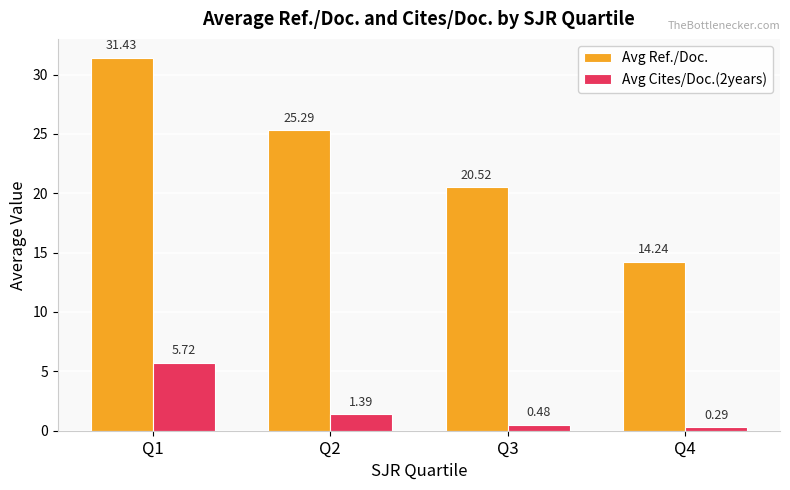

Which series changed the most between Q1 and Q3?

Avg Ref./Doc.